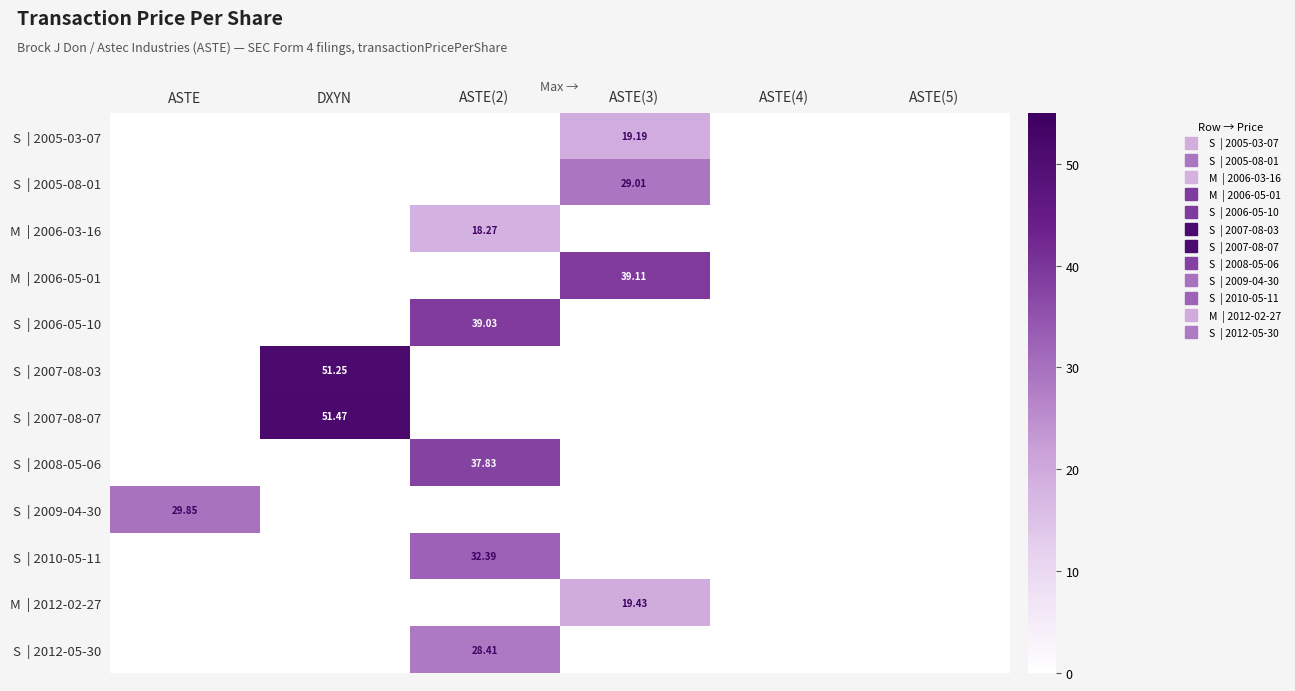

Which series changed the most between ASTE and DXYN?

S | 2007-08-07